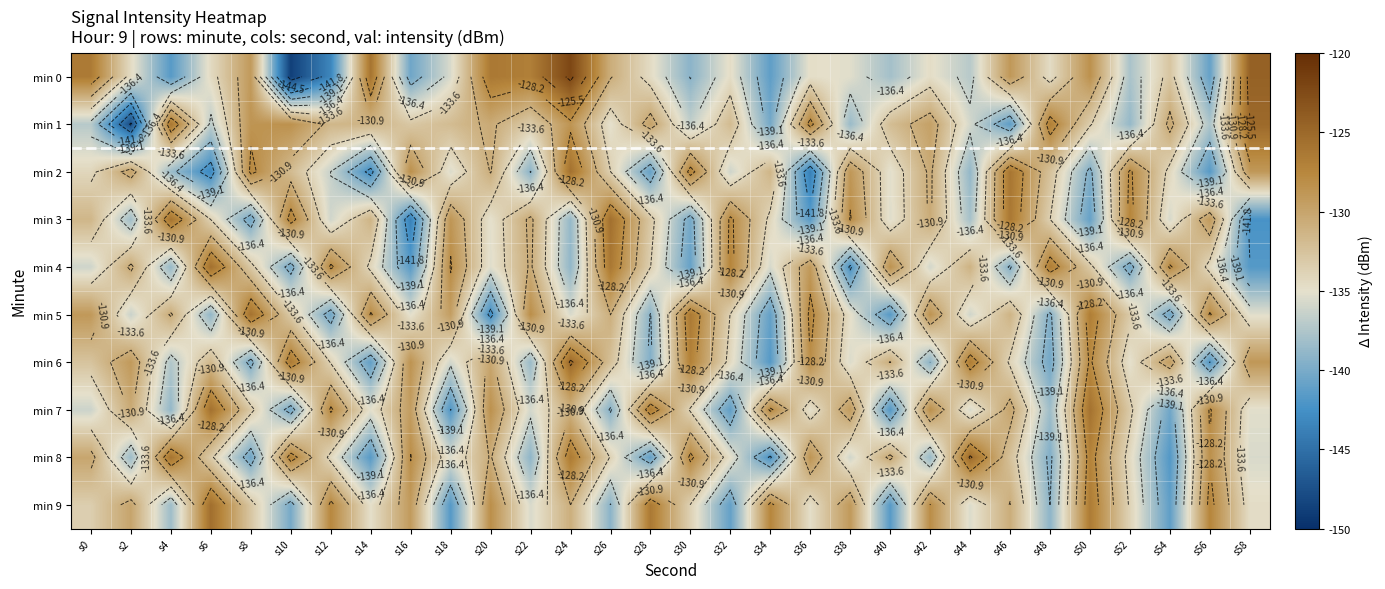

At which label does min 9 reach its peak?

s6